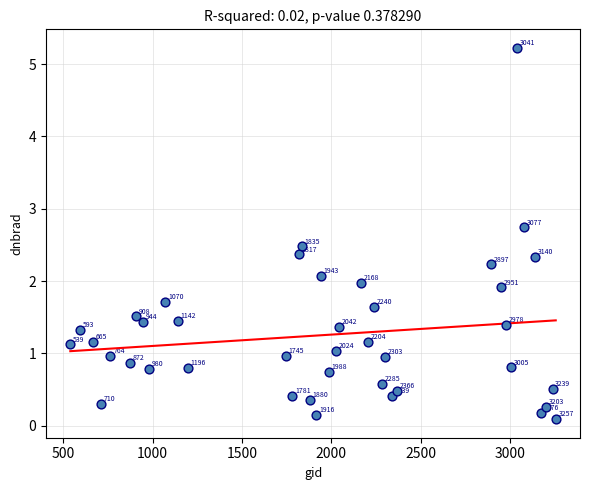

What is the range of Y values (max minus min)?

5.1